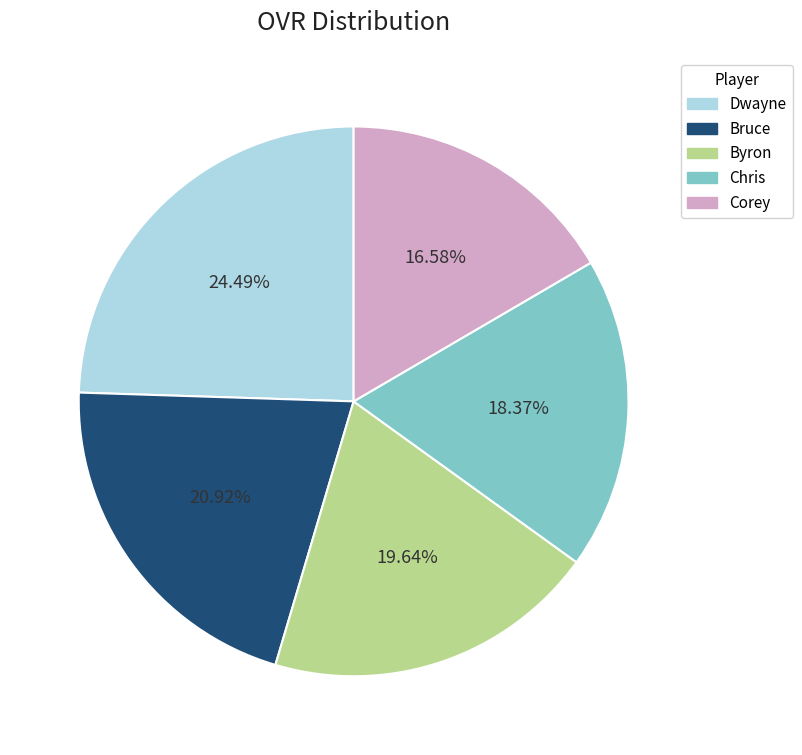

To the nearest percent, what is the combined percentage of Dwayne and Chris?

43%